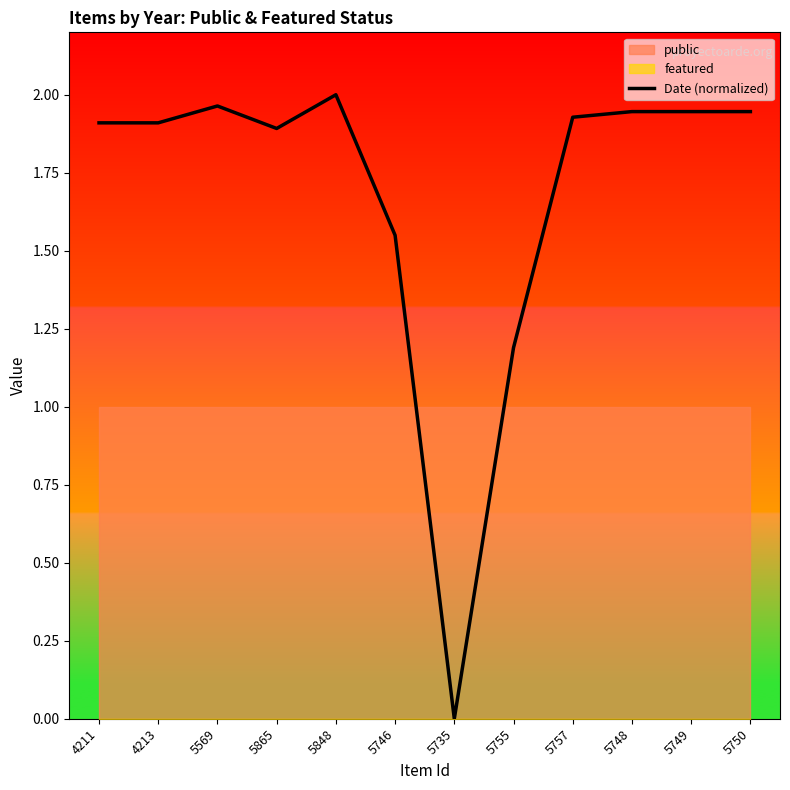

What value does the data have at 5746?

1.5